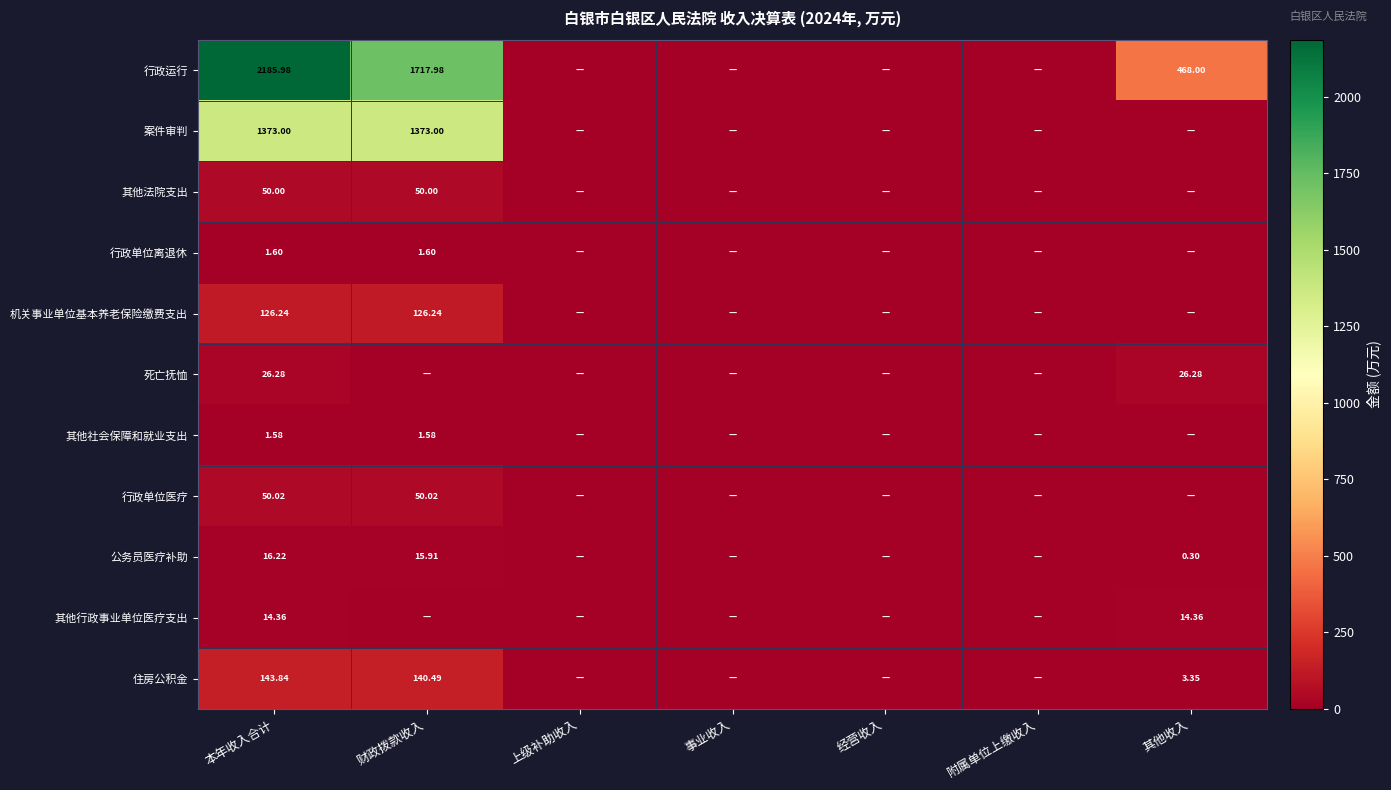

Is the value of 行政单位医疗 at 财政拨款收入 greater than the value of 其他法院支出 at 财政拨款收入?

Yes